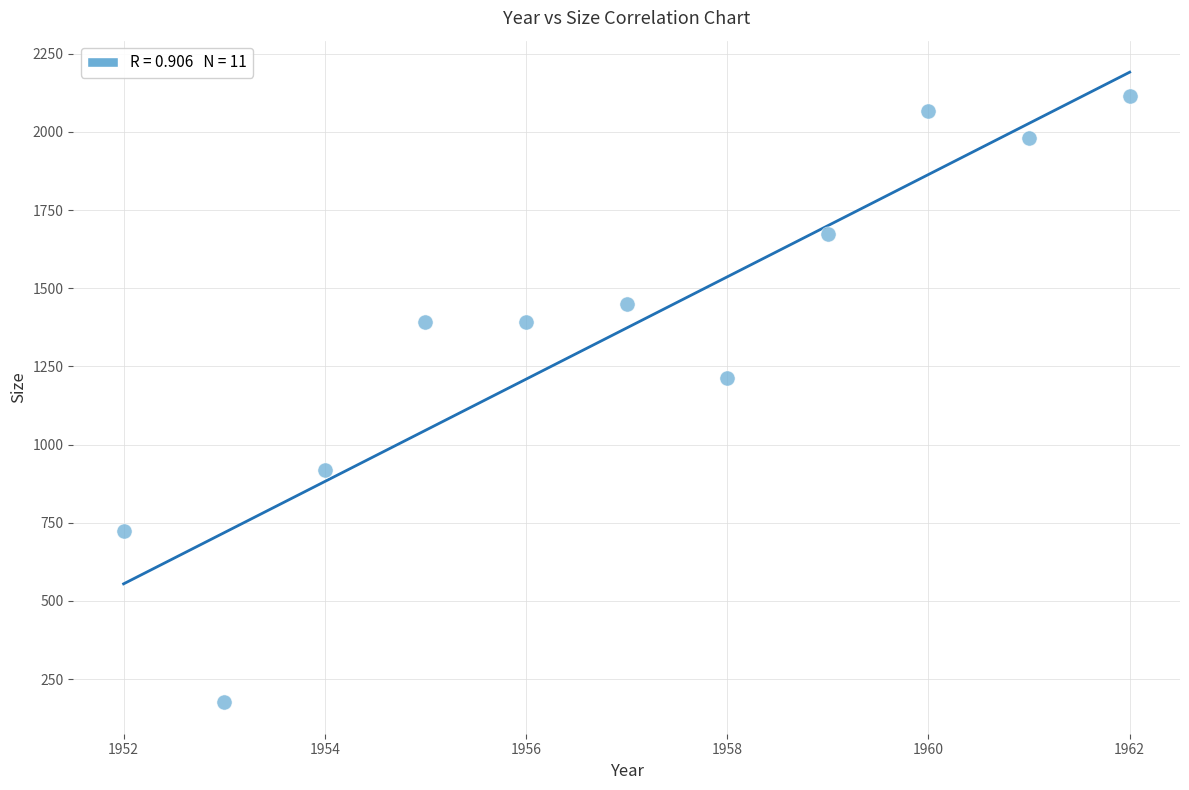

What is the range of X values (max minus min)?

10